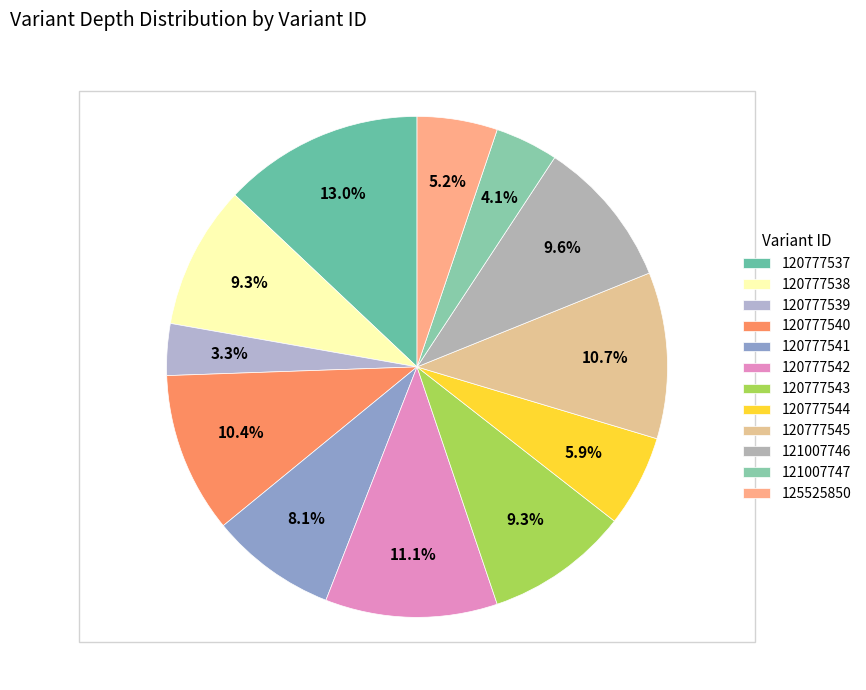

Is there a majority slice in this chart?

No